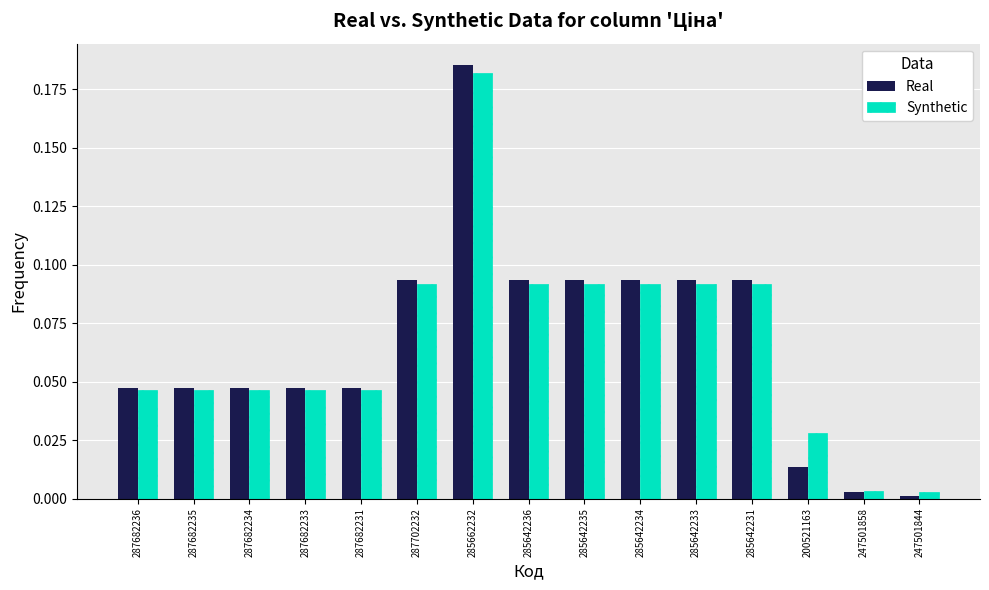

What is the sum of all Synthetic values?

1.0